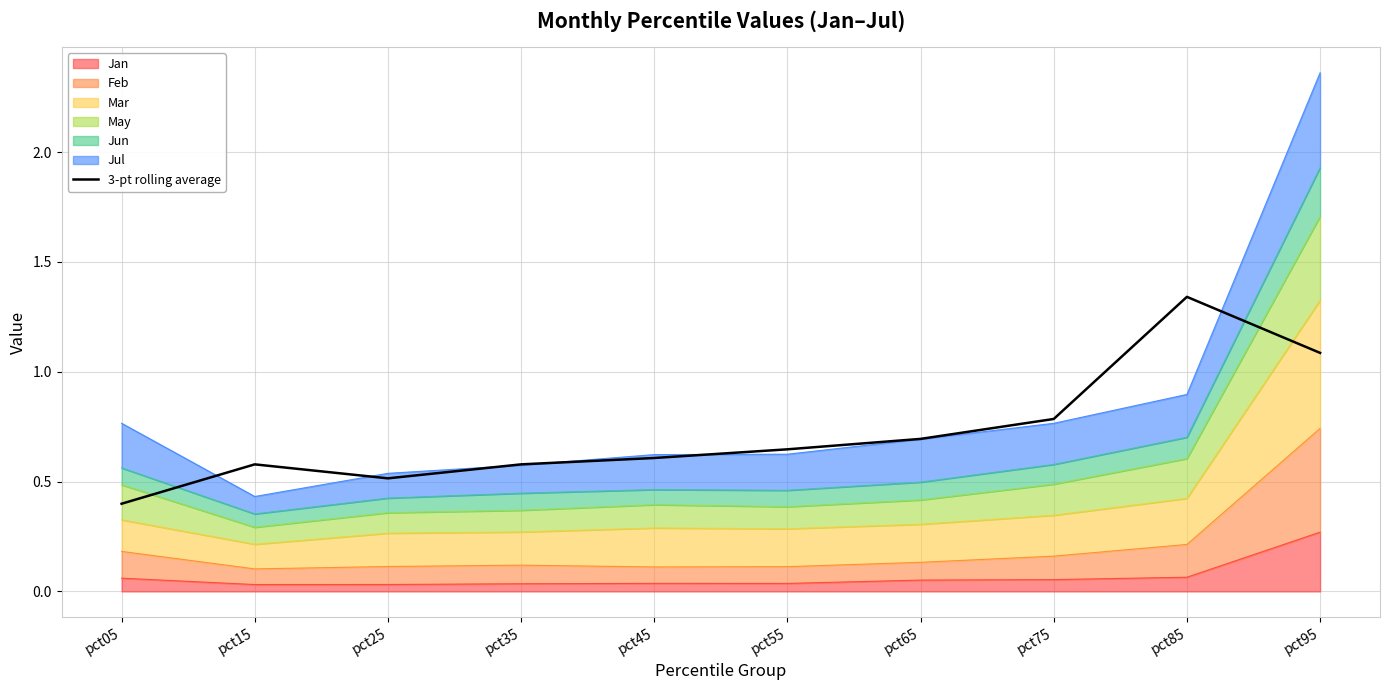

What is the difference between the maximum and second lowest values?

0.8